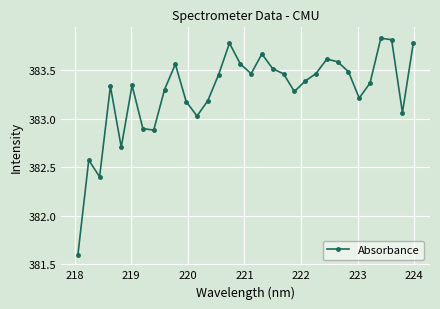

What is the value of the 11th point from the left?

383.2